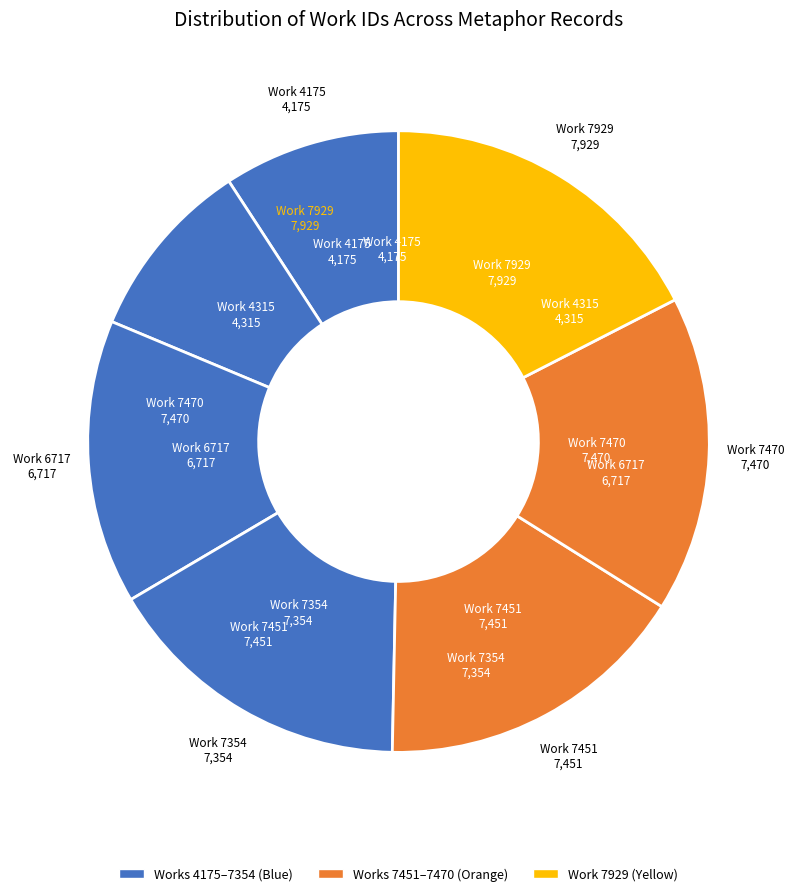

How many slices are in this pie chart?

7